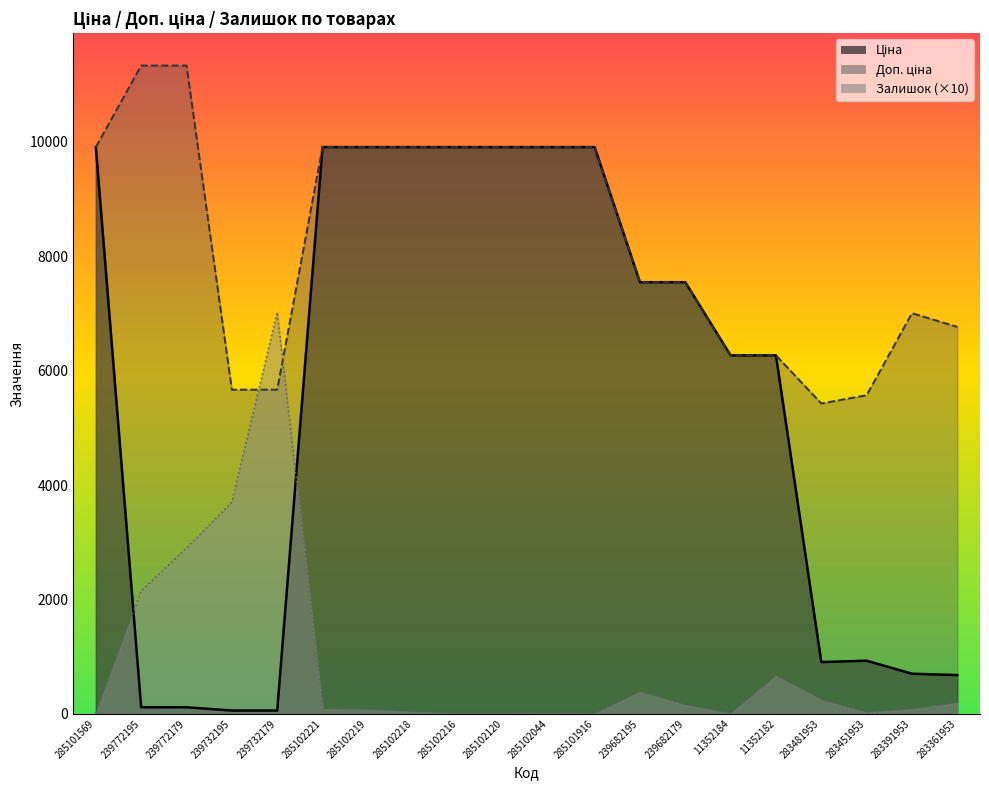

Where is the first local maximum for Ціна?

283451953